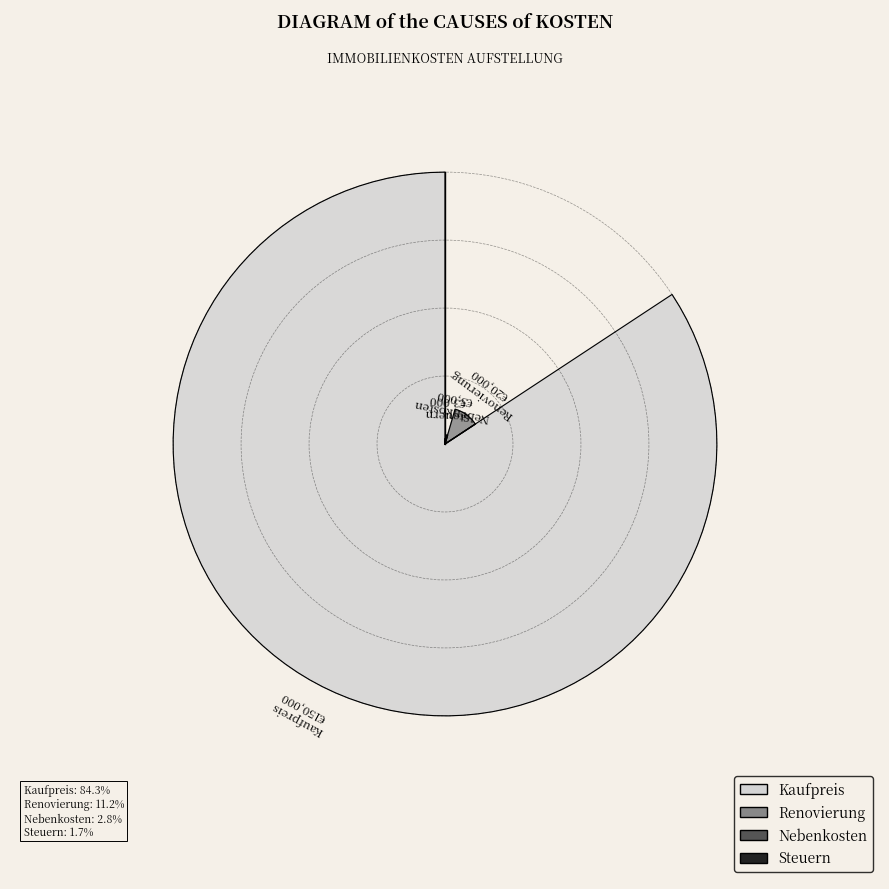

Is Kaufpreis the majority of the pie?

Yes